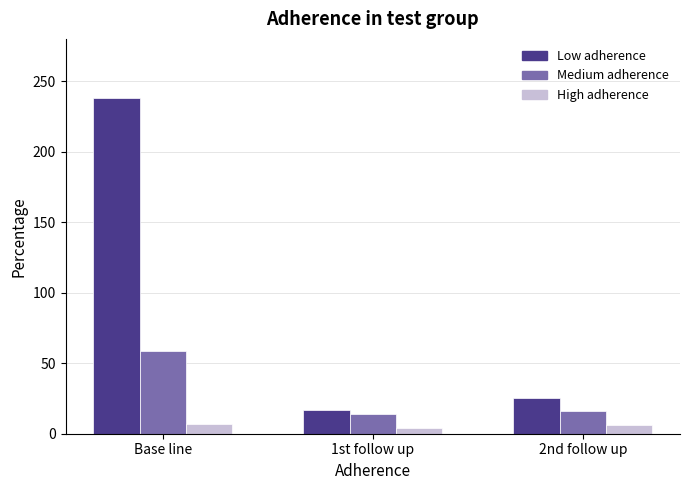

Which series has the widest spread of values?

Low adherence